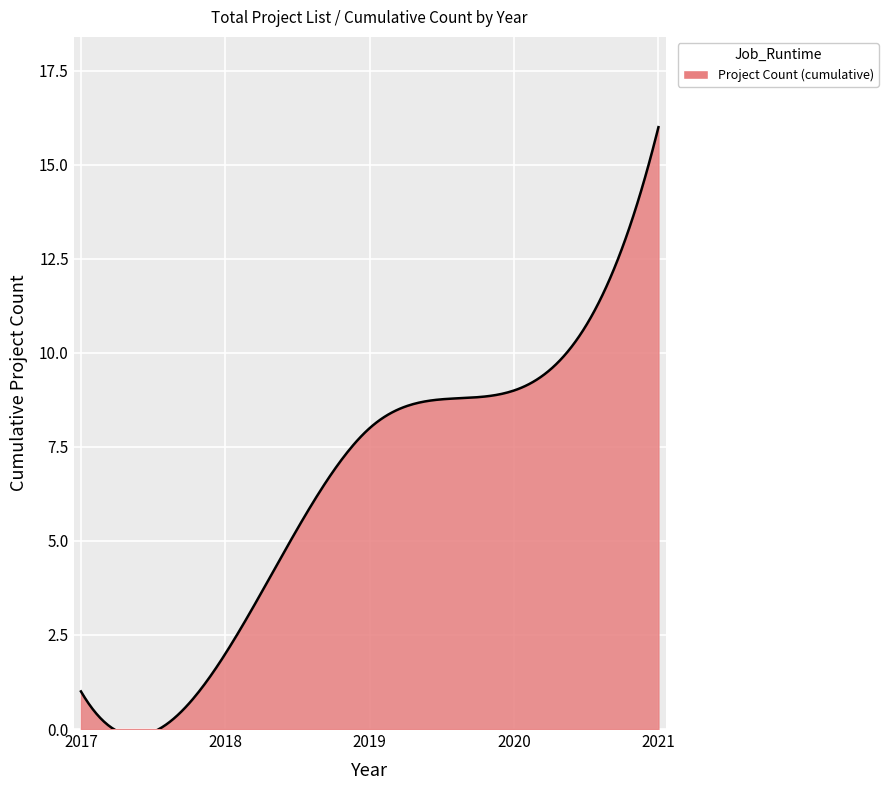

What is the smallest value displayed?

-0.2